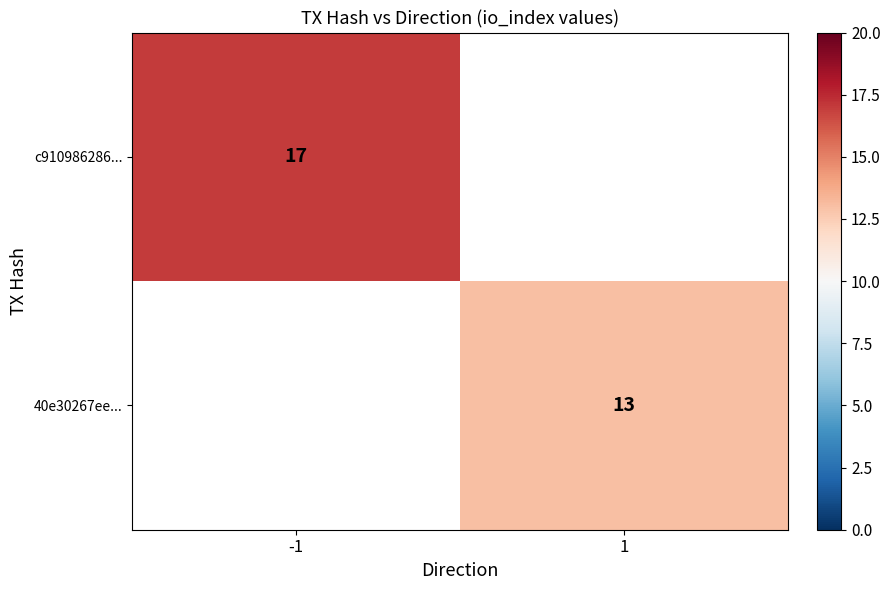

Is it true that c910986286... equals 17 at -1?

True